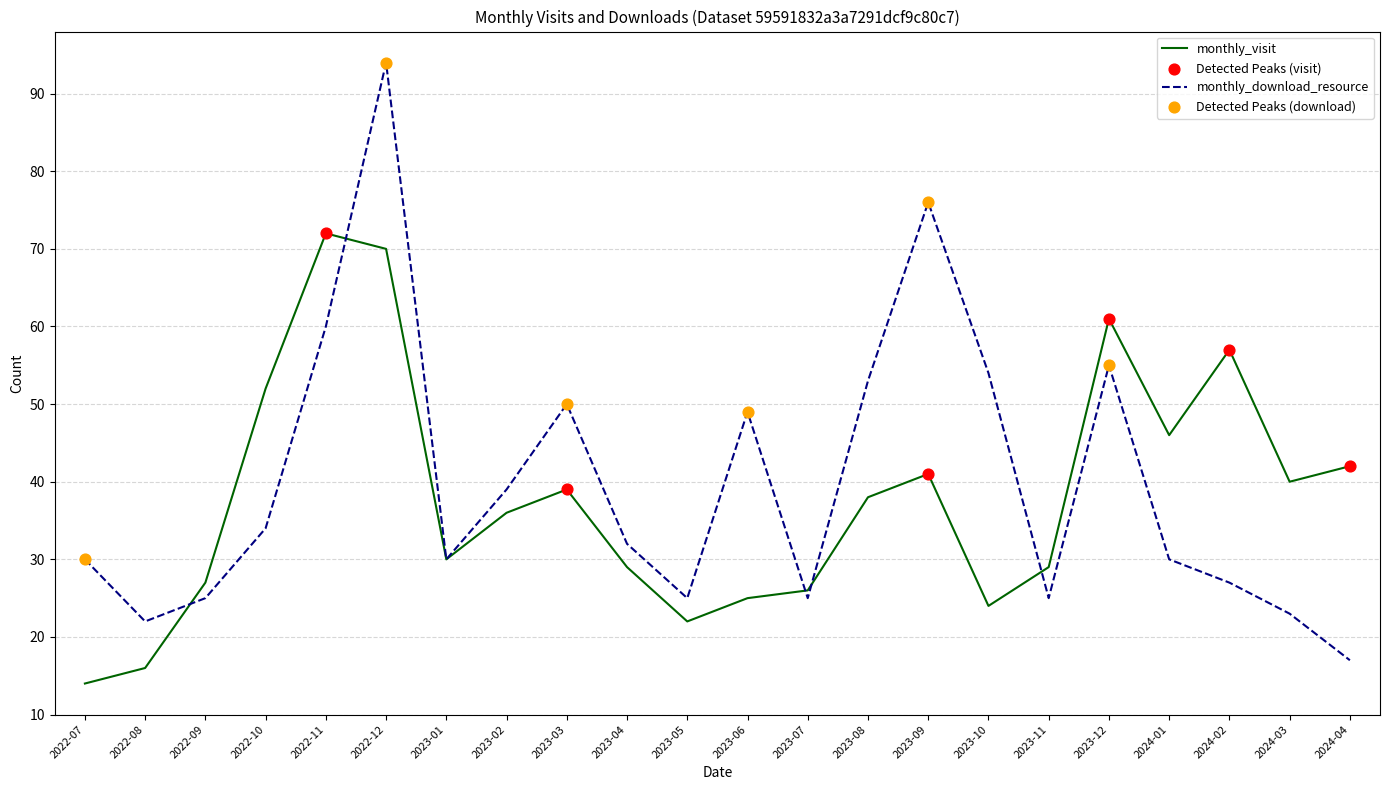

Which series has the largest total across all categories?

monthly_download_resource